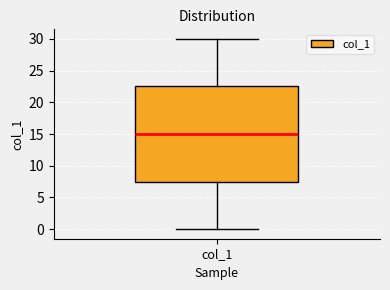

Read this box plot against the y-axis: the position of the median line, the range covered by the box, and the ends of both whiskers. The values are not printed on the chart, so give them approximately, as read against the axis.

median 15.0, box 7.5 to 22.5, whiskers 0.0 to 30.0